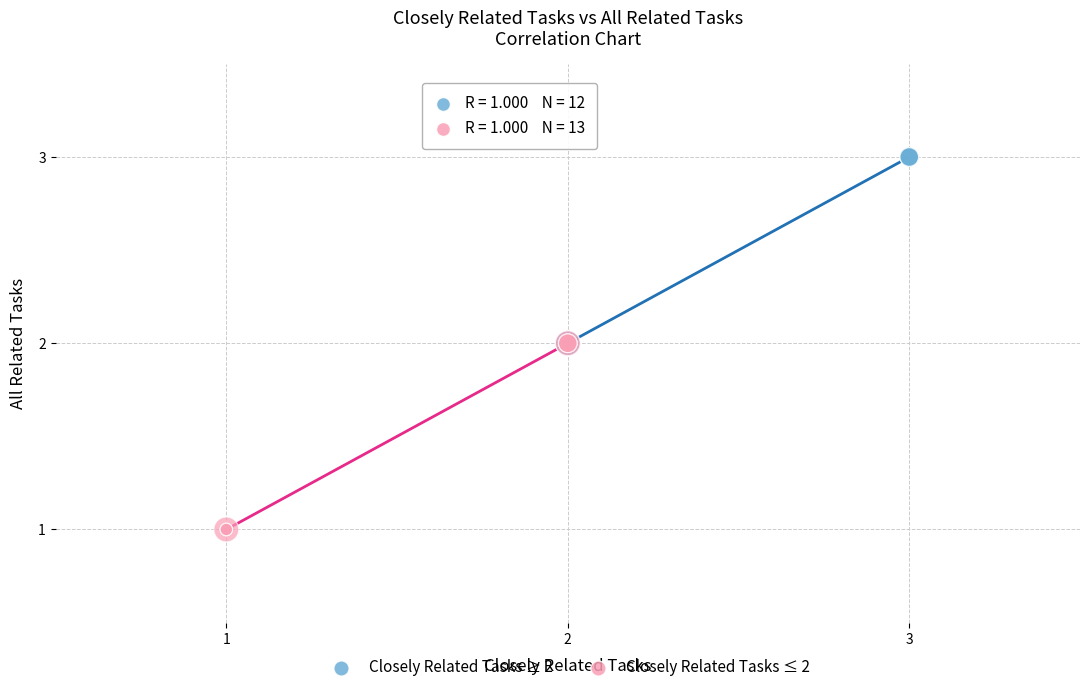

Which series contains the lowest Y value?

Closely Related Tasks ≤ 2